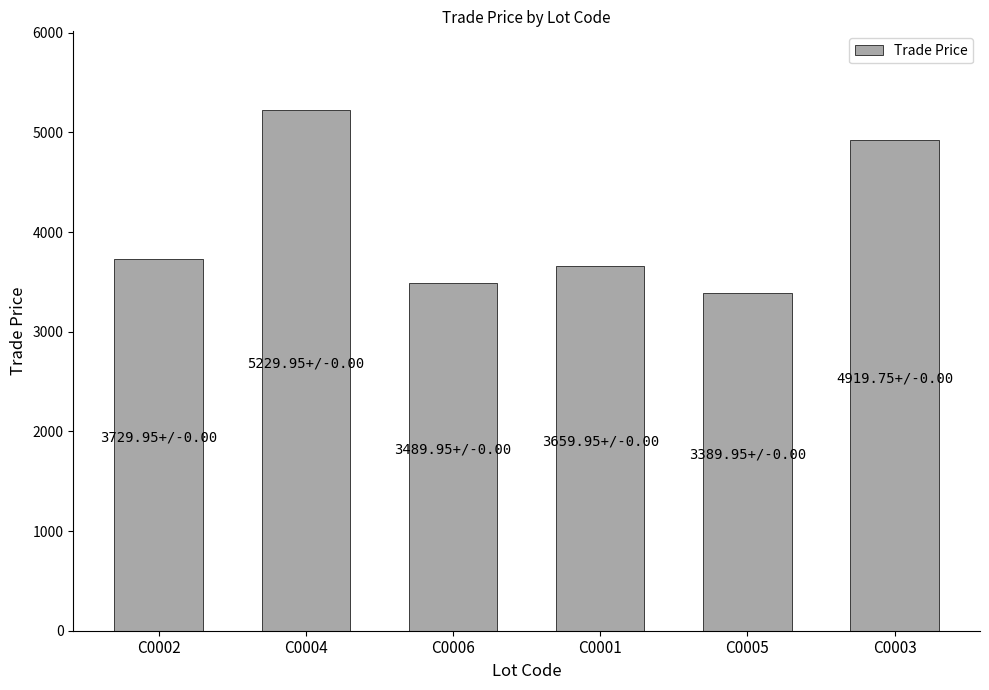

Is it true that the value at C0005 is 4612.3?

False